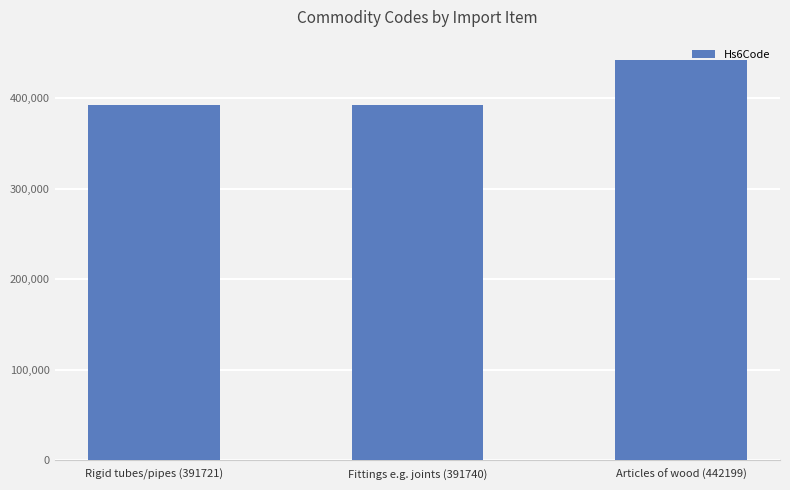

True or false: the data shows 629285 at Rigid tubes/pipes (391721).

False